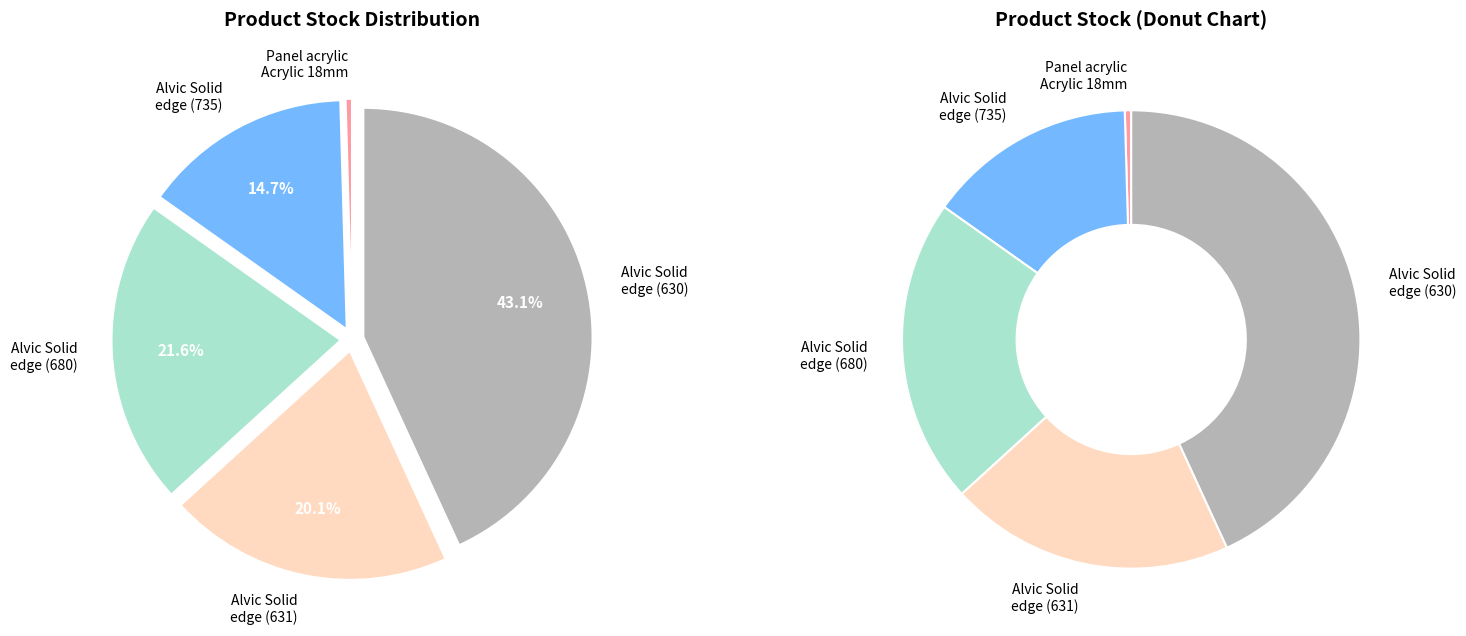

Which slice is the smallest?

Panel acrylic Acrylic 18 mm. Uni